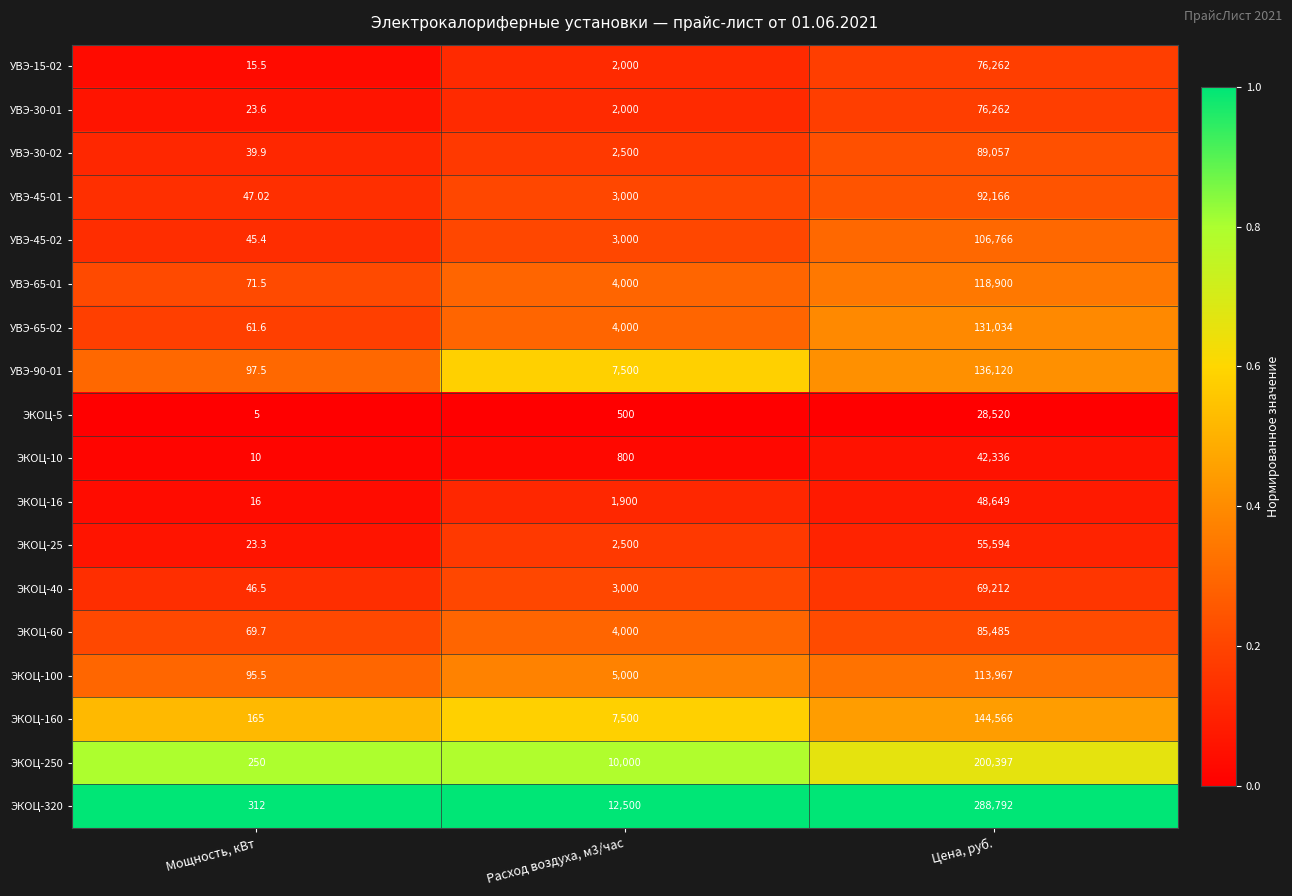

Is the value of УВЭ-65-02 at Цена, руб. greater than the value of УВЭ-65-01 at Расход воздуха, м3/час?

Yes